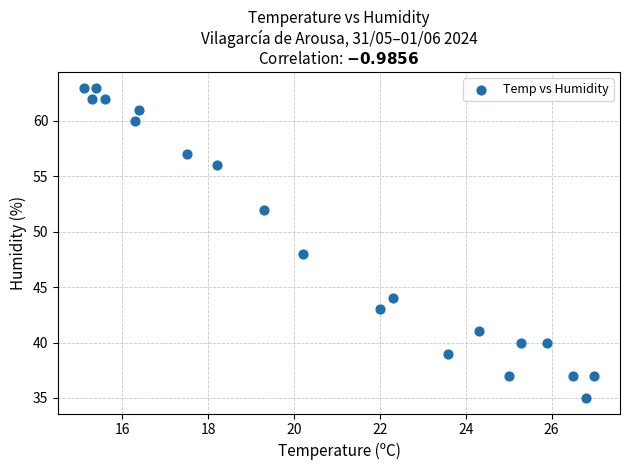

What is the range of Y values (max minus min)?

28